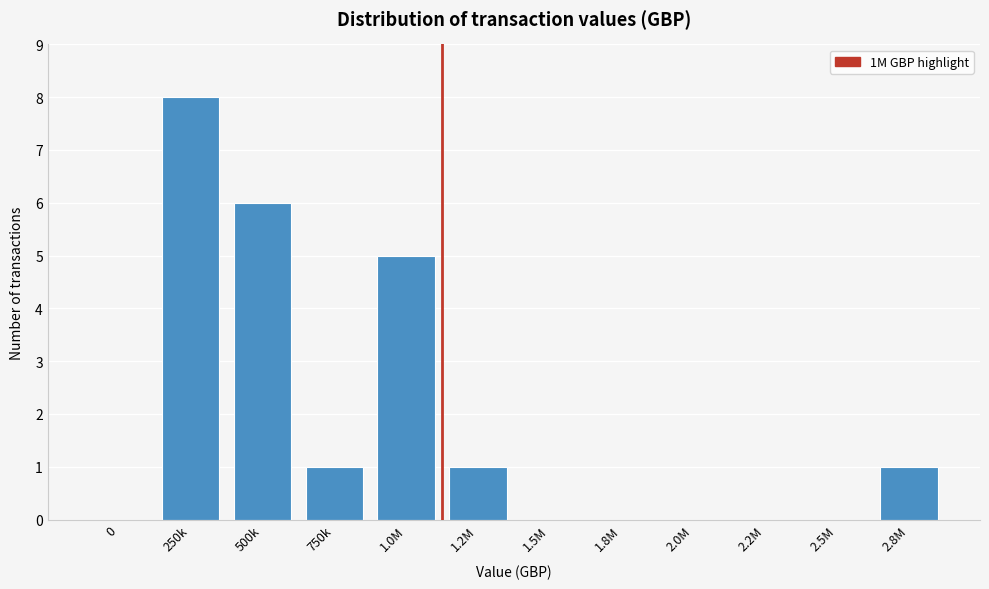

Reading left to right, transcribe all the data shown in this chart.

0=0	250k=8	500k=6	750k=1	1.0M=5	1.2M=1	1.5M=0	1.8M=0	2.0M=0	2.2M=0	2.5M=0	2.8M=1